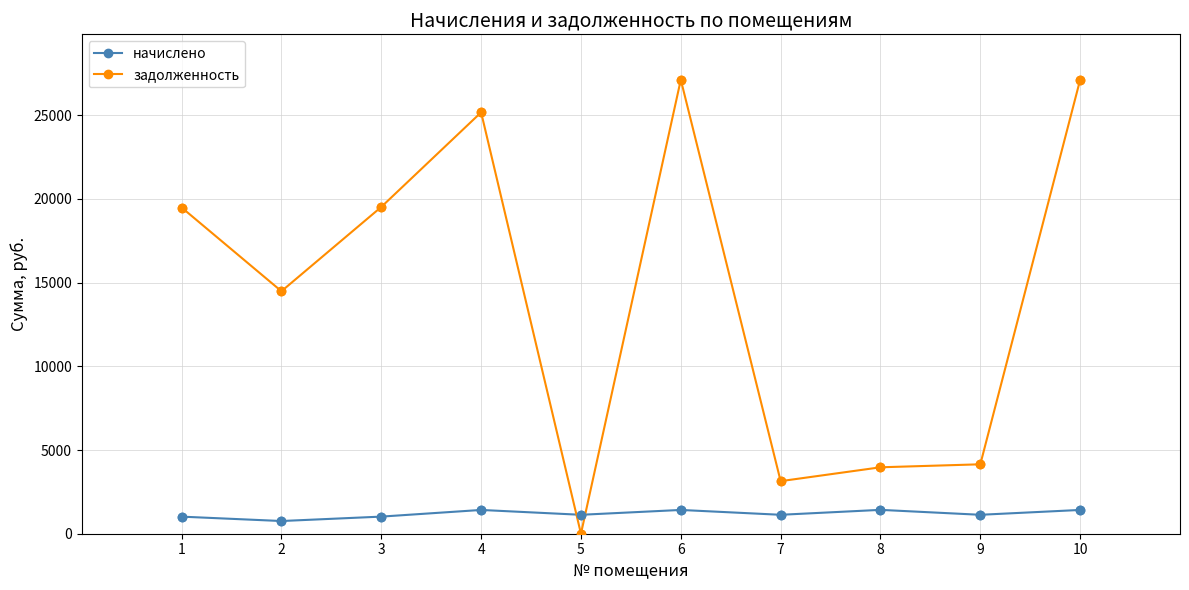

What is the total value across all series at 3?

20545.2